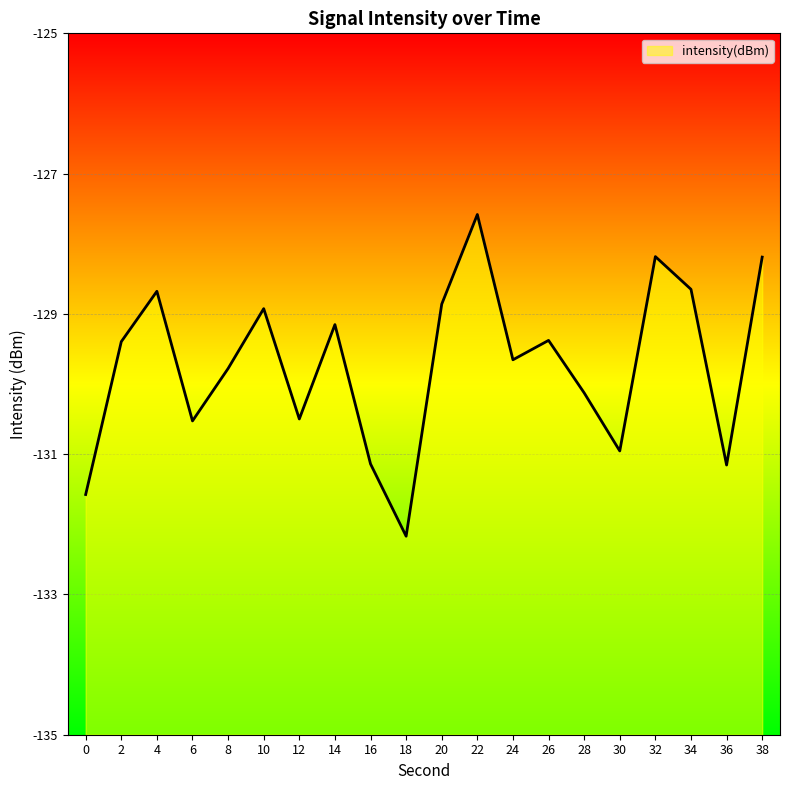

List the labels in order of value, smallest first.

18, 0, 36, 16, 30, 6, 12, 28, 8, 24, 2, 26, 14, 10, 20, 4, 34, 38, 32, 22